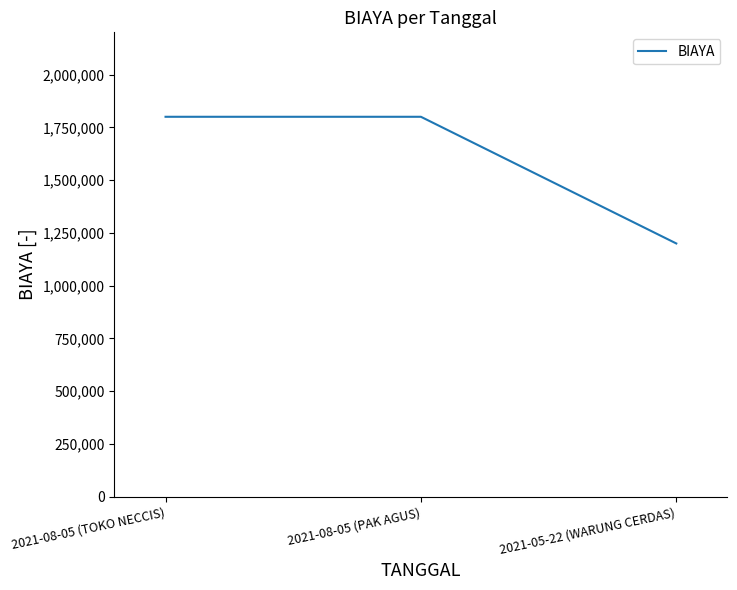

Reading left to right, extract all data points from this chart.

1800000	1800000	1200000